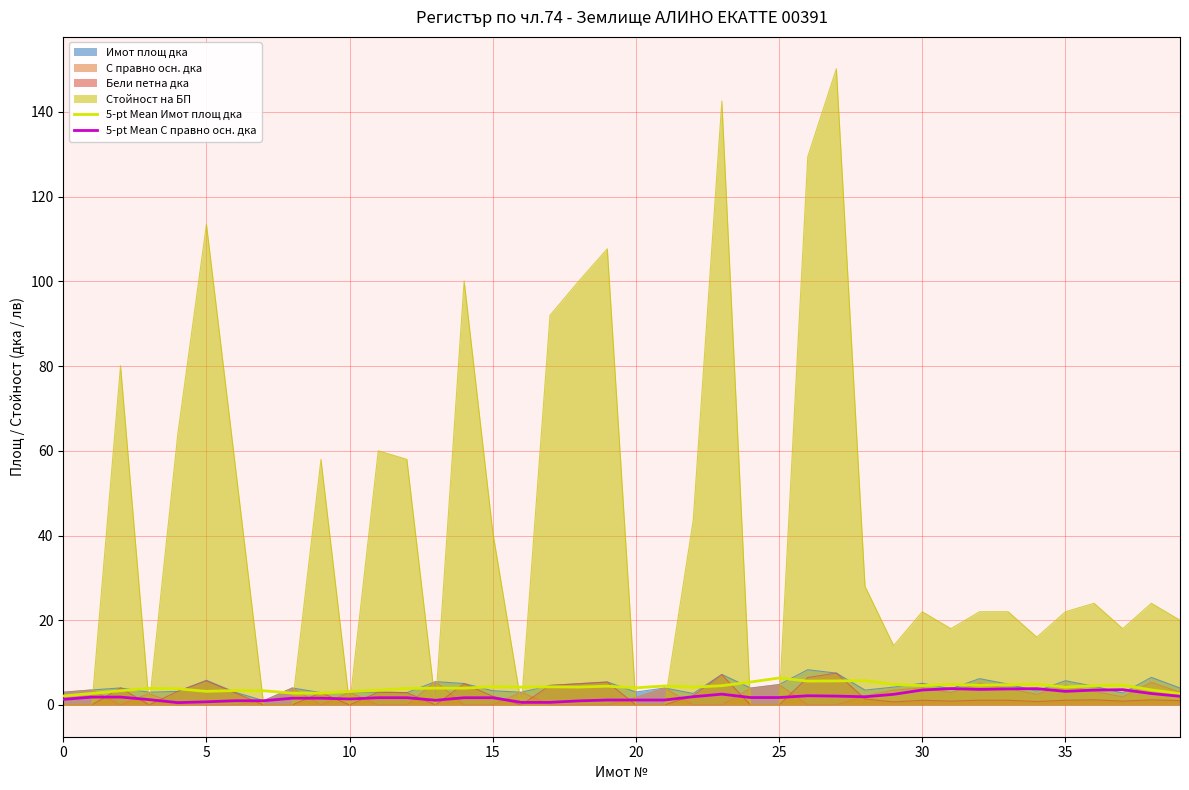

What is the smallest value displayed?

0.0